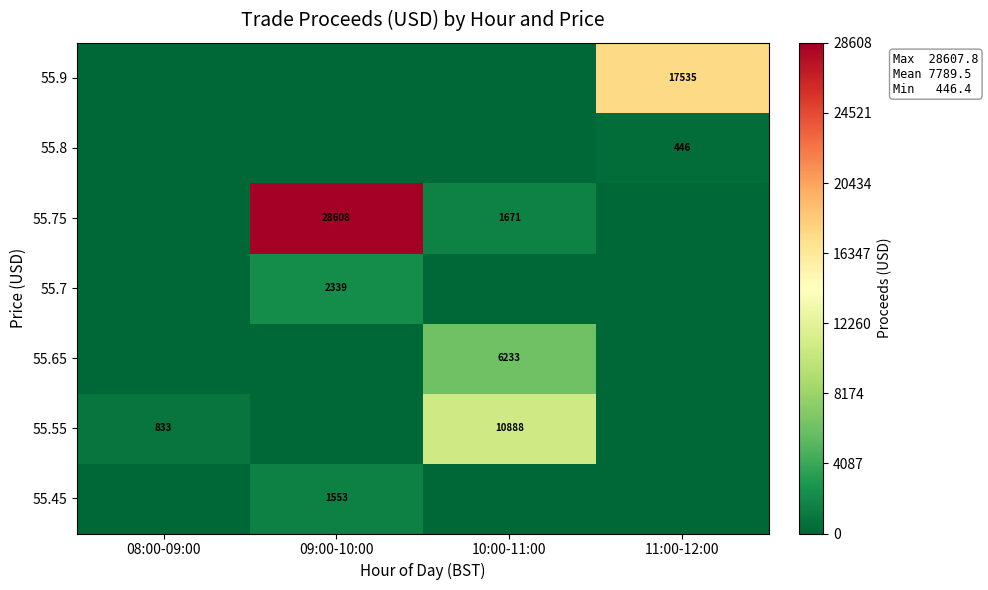

True or false: 55.45 has a value of 829 at 09:00-10:00.

False